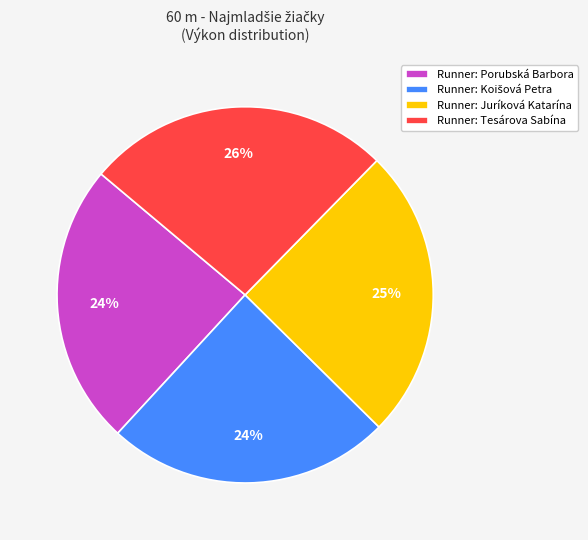

To the nearest percent, what percentage of the pie is Runner: Porubská Barbora?

24%